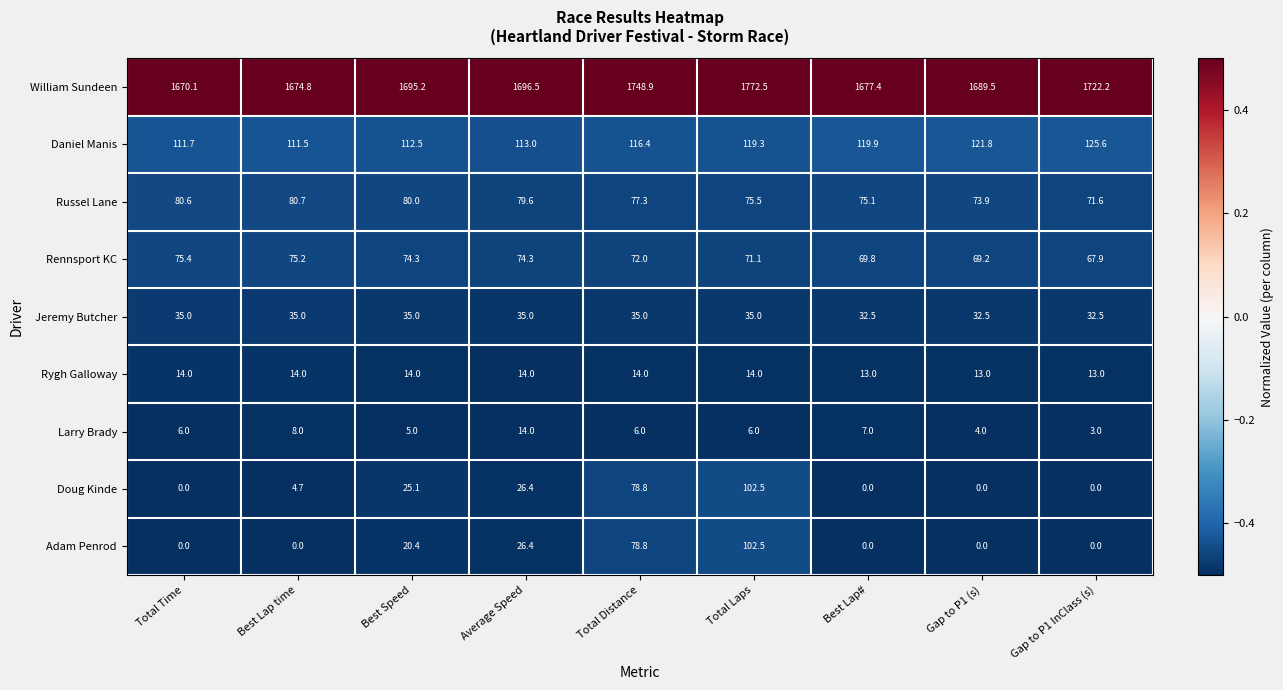

Which category has the highest value in the Adam Penrod series?

Total Laps